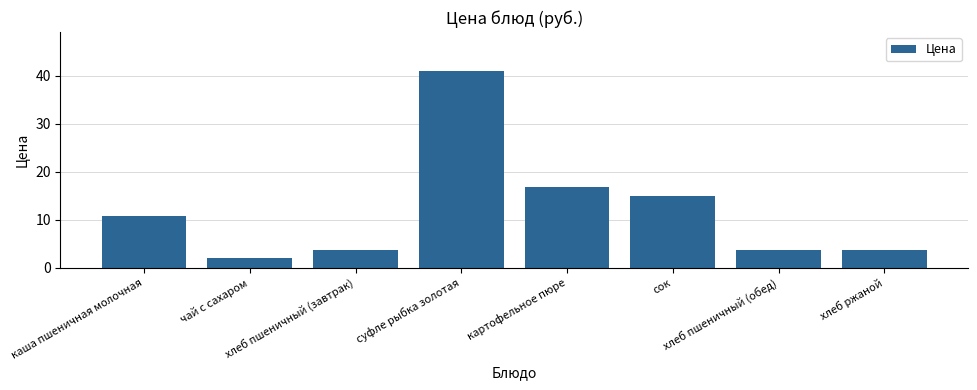

Which label corresponds to the largest value in the chart?

суфле рыбка золотая